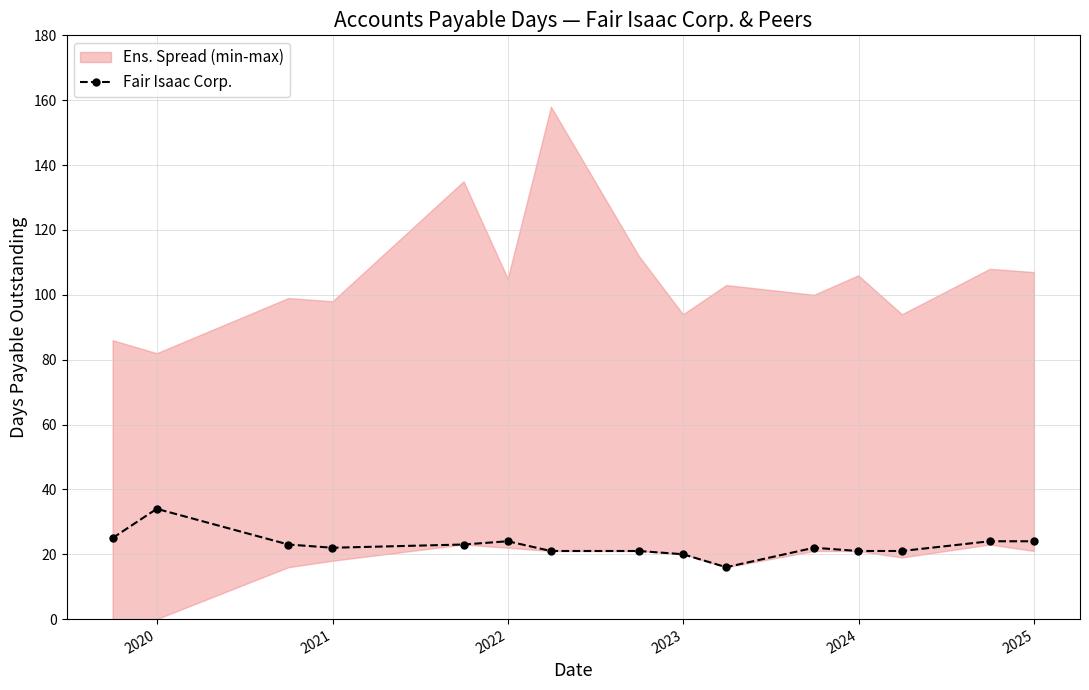

What is the value of the Fair Isaac Corp. point at the 2nd from the left?

34